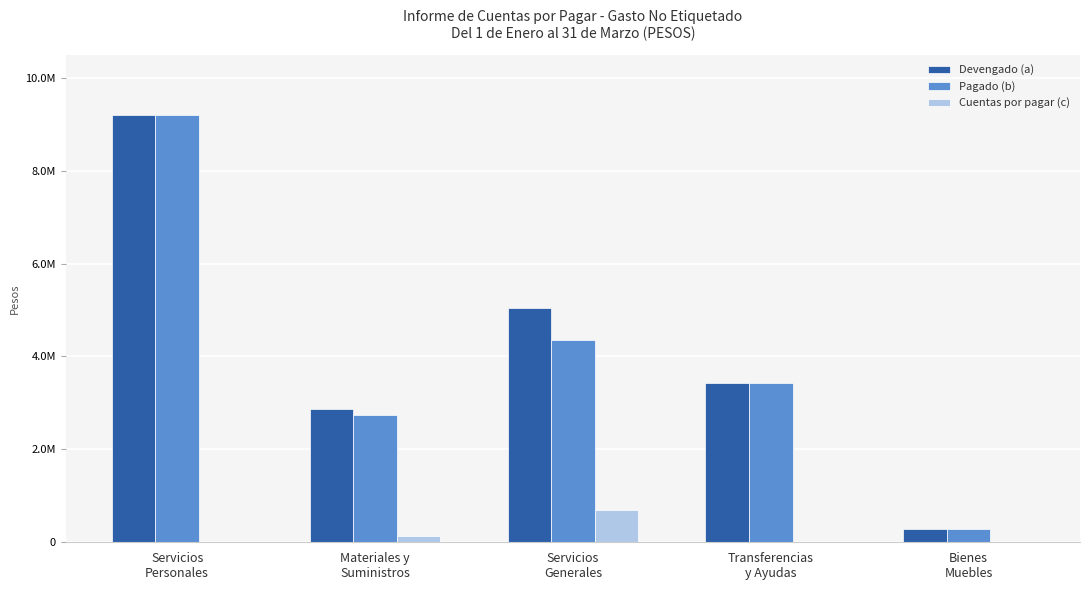

Which series has the largest total across all categories?

Devengado (a)